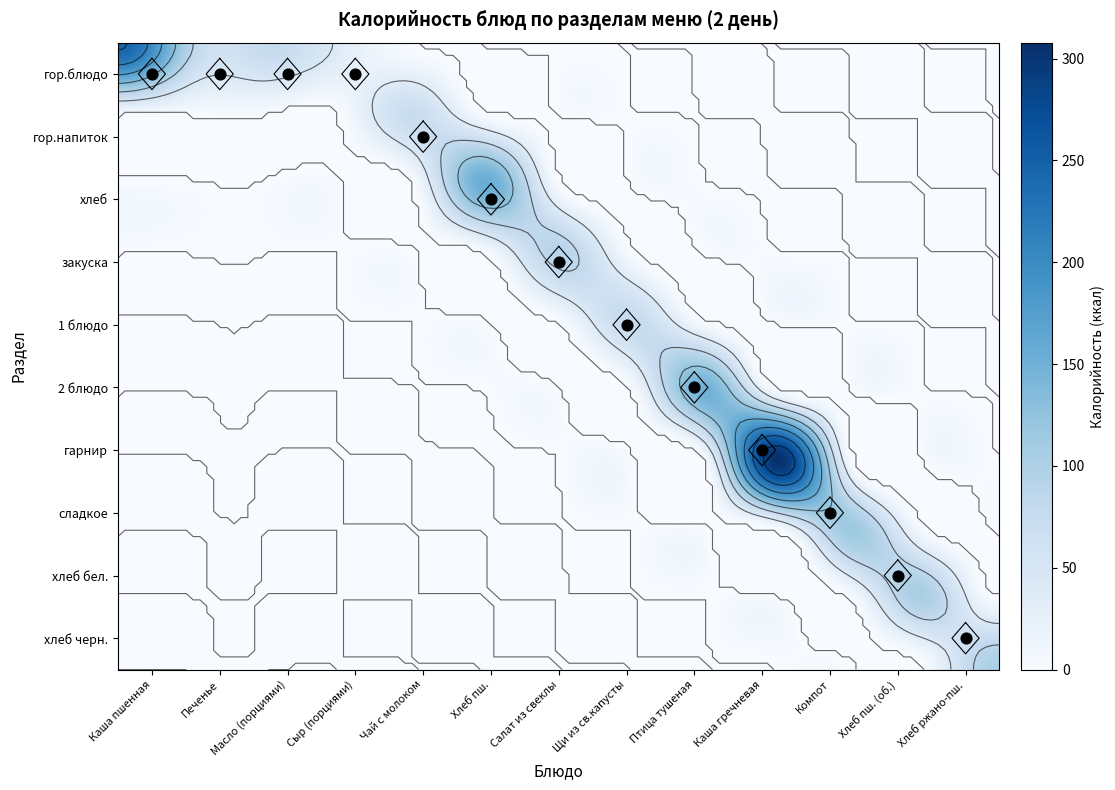

How many distinct data groups are displayed?

10